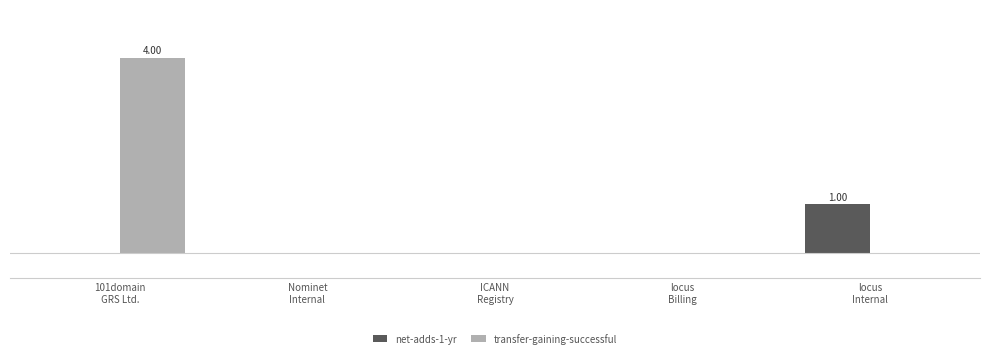

What are all the series names shown in the legend?

net-adds-1-yr, transfer-gaining-successful